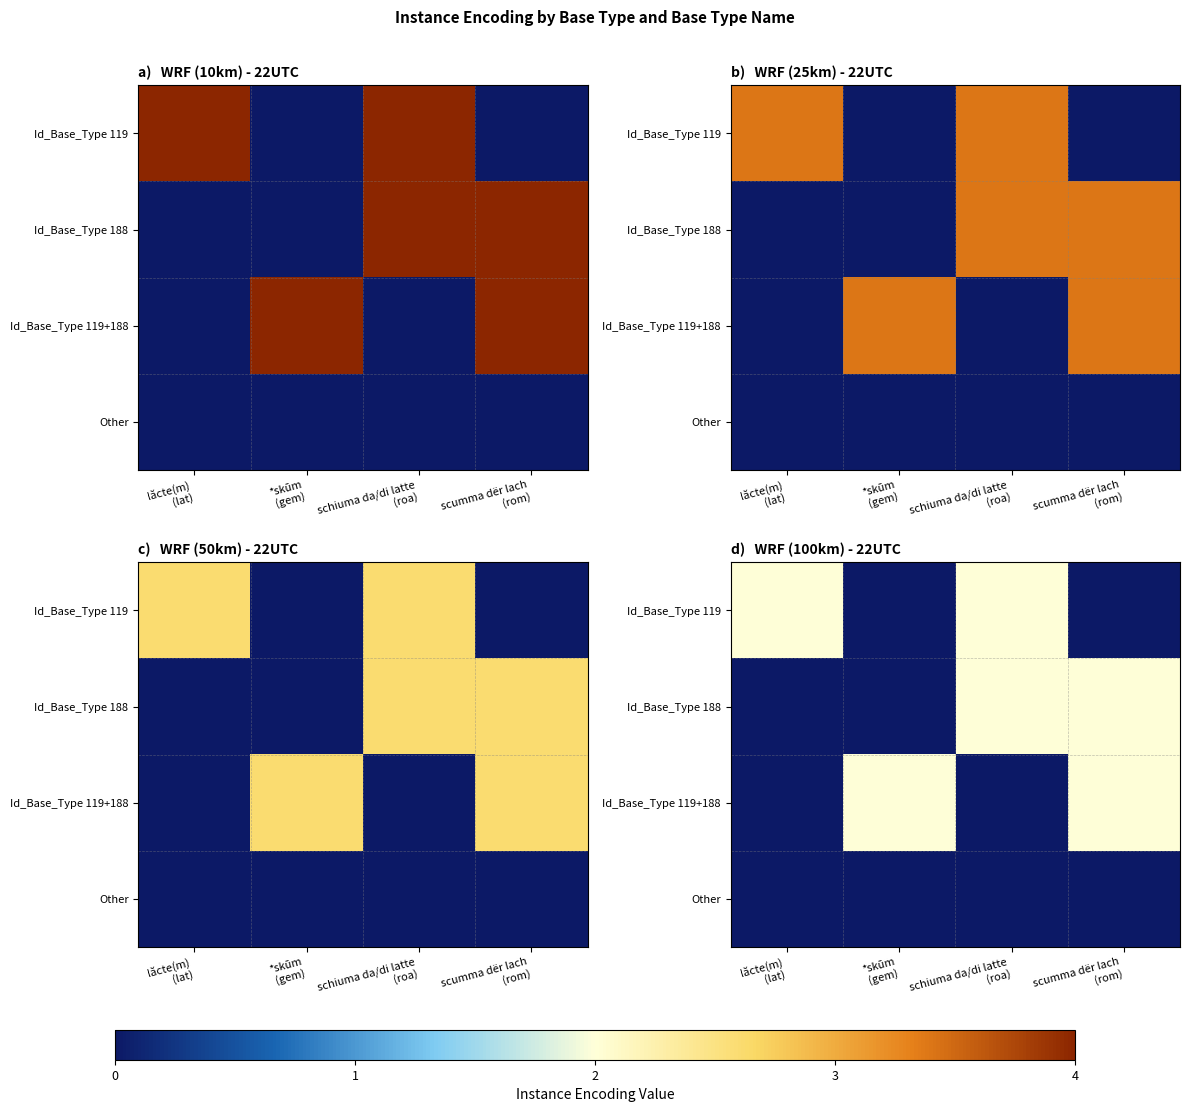

Count the number of categories in the chart.

4